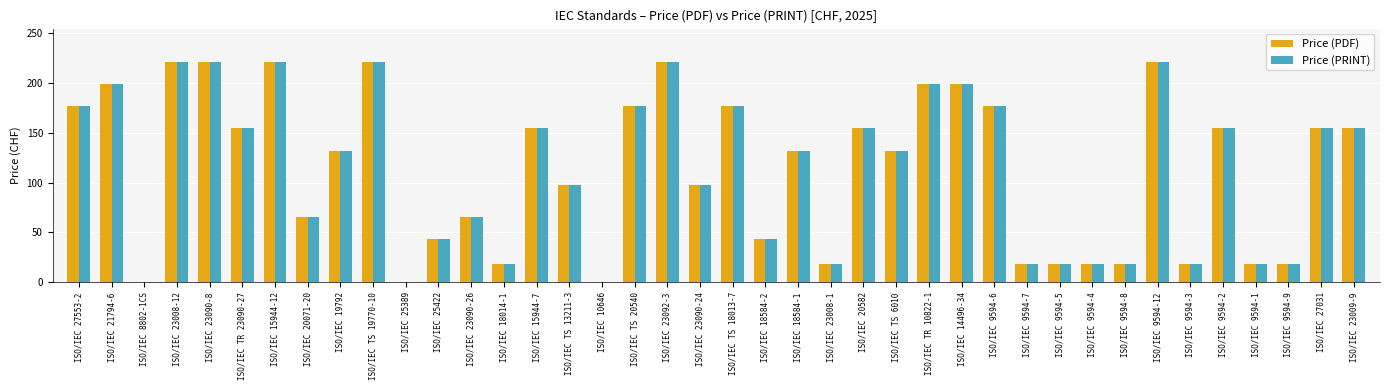

What is the greatest value displayed?

221